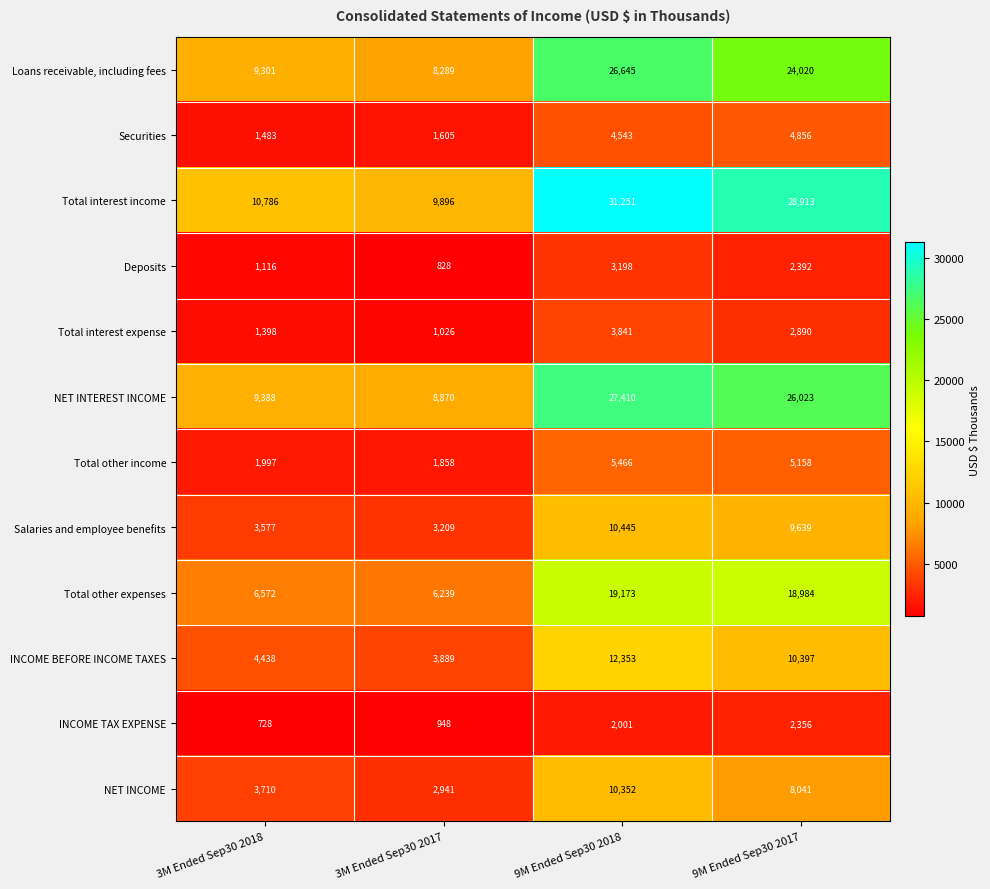

At which label does Total interest expense first exceed 2890?

9M Ended Sep30 2018